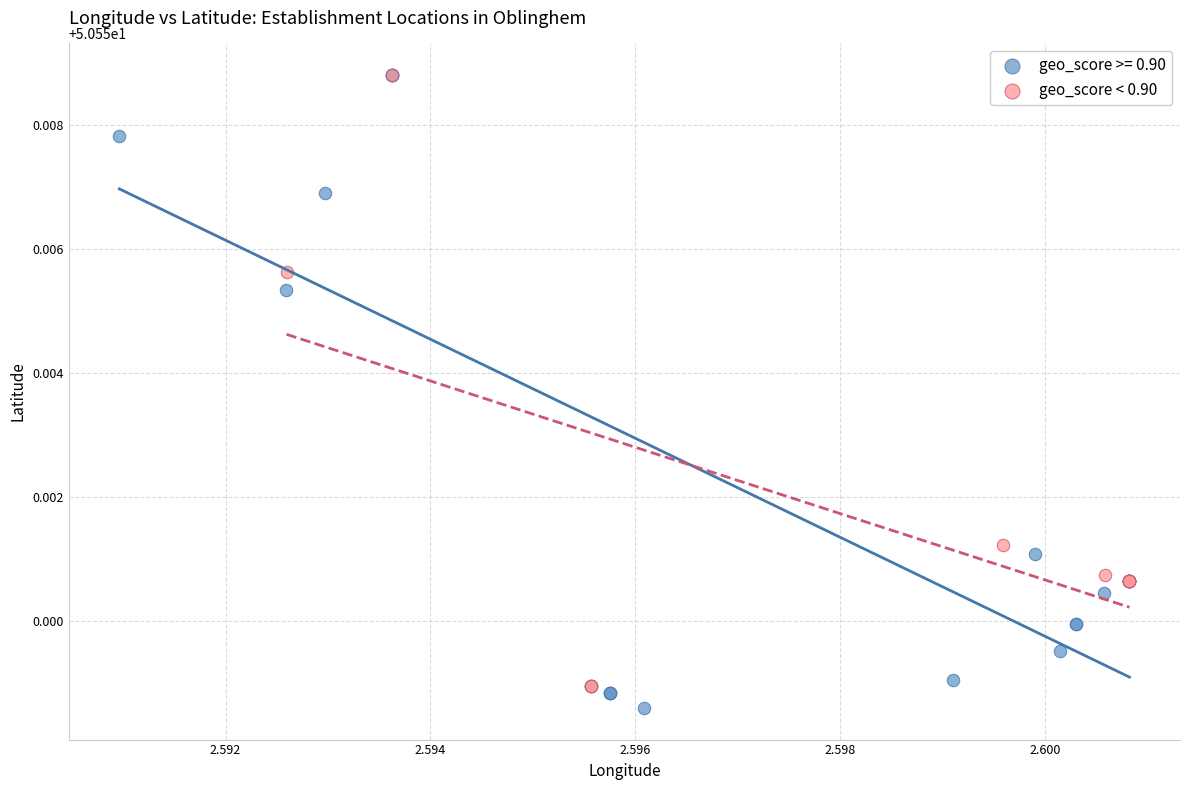

Which series has the largest Y range (max minus min)?

geo_score >= 0.90